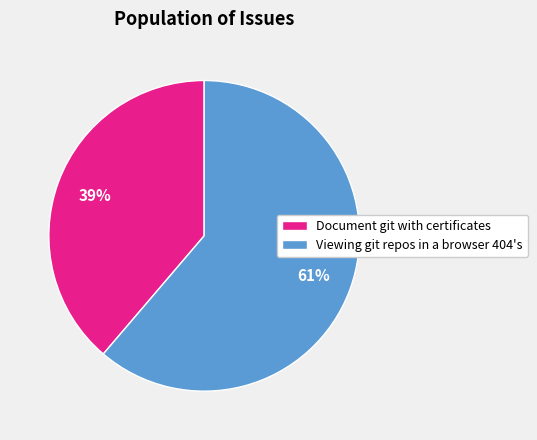

To the nearest percent, what is the average slice percentage?

50%